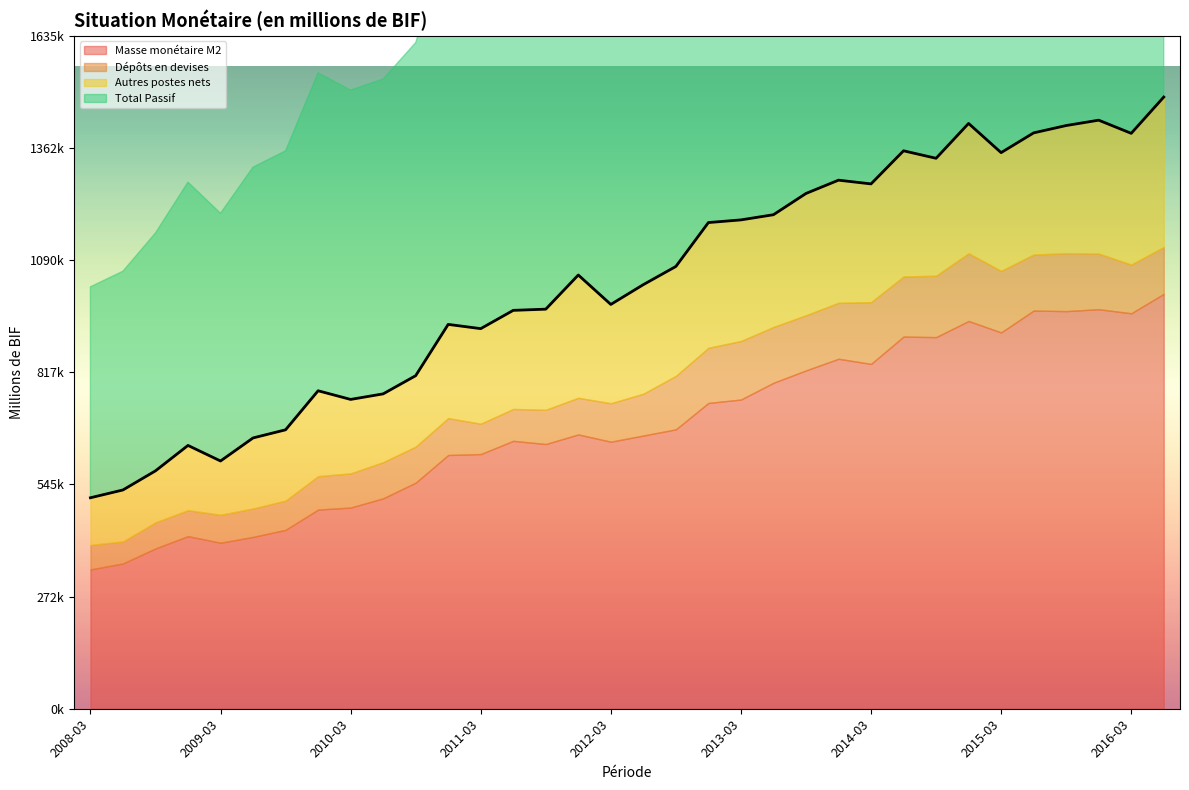

Which series has the largest total across all categories?

Total Passif